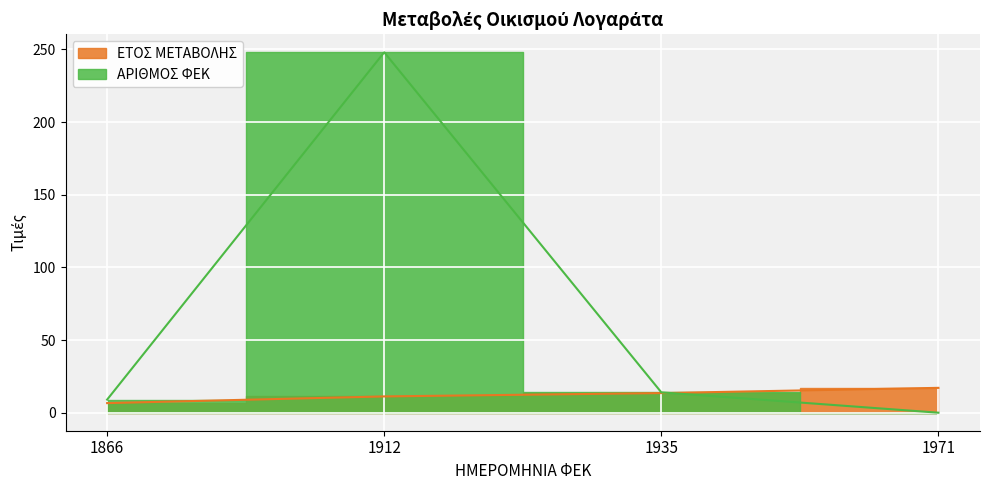

The ΕΤΟΣ ΜΕΤΑΒΟΛΗΣ series shows 17.1 at 1971. True or false?

True